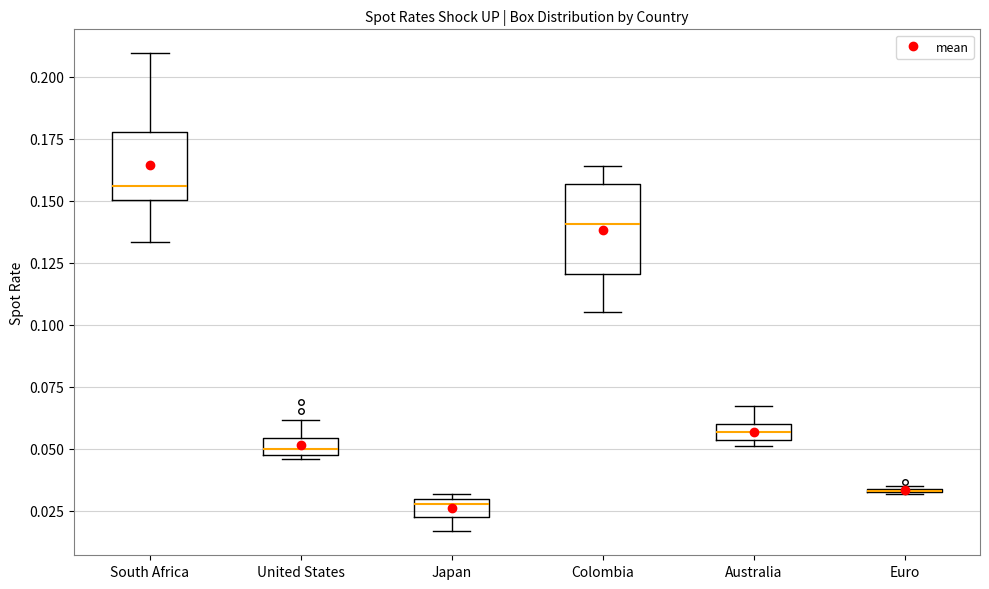

Where is the upper edge of the box for Japan on the y-axis? The values are not printed on the chart, so give them approximately, as read against the axis.

0.030